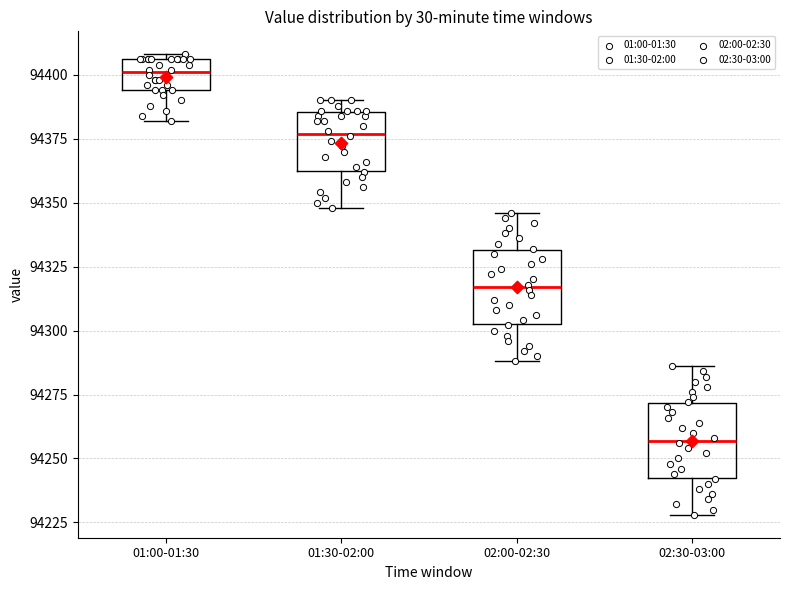

Reading left to right, read every box against the y-axis: the position of its median line, the range the box covers, and the ends of its whiskers. The values are not printed on the chart, so give them approximately, as read against the axis.

01:00-01:30: median 94400, box 94395 to 94405, whiskers 94380 to 94410
01:30-02:00: median 94375, box 94365 to 94385, whiskers 94350 to 94390
02:00-02:30: median 94315, box 94305 to 94330, whiskers 94290 to 94345
02:30-03:00: median 94255, box 94245 to 94270, whiskers 94230 to 94285